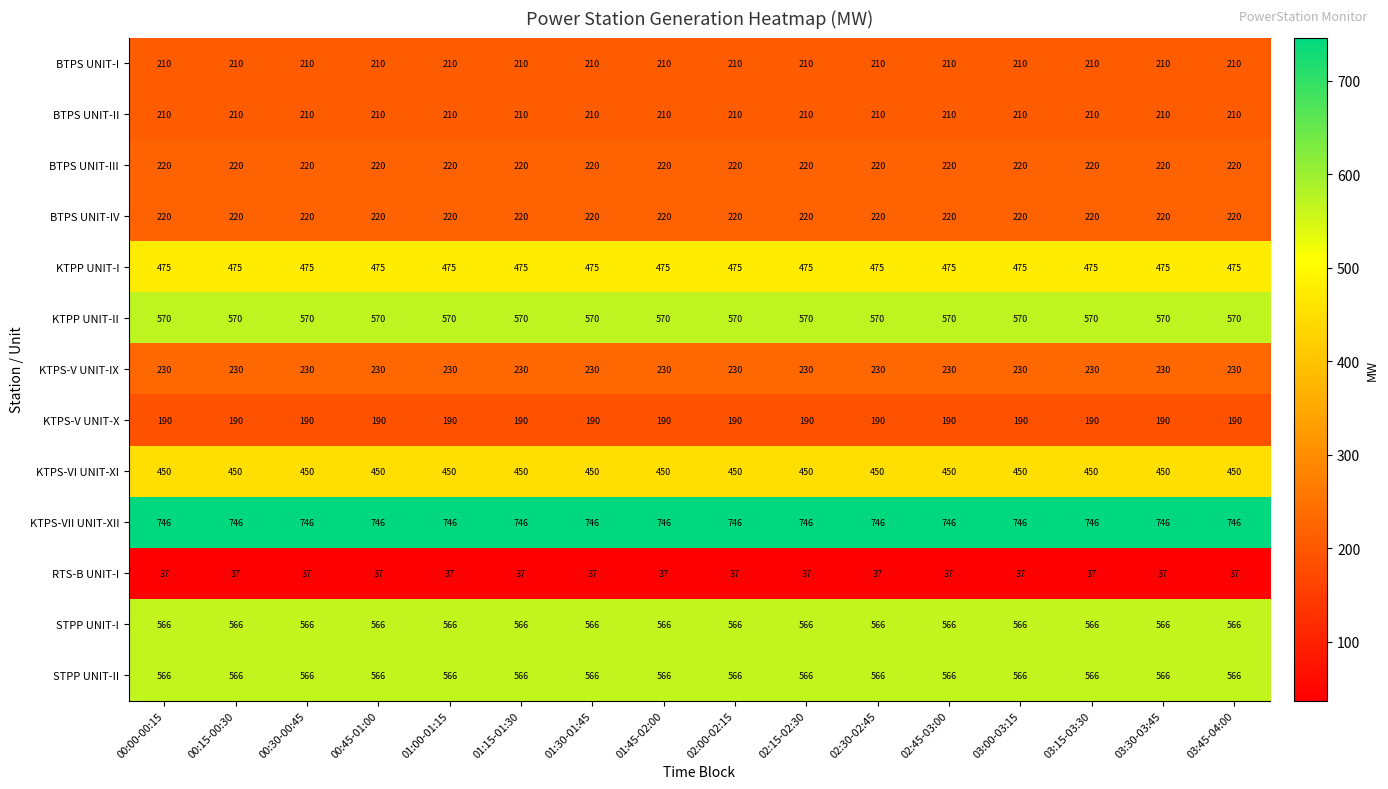

What is the smallest value displayed?

37